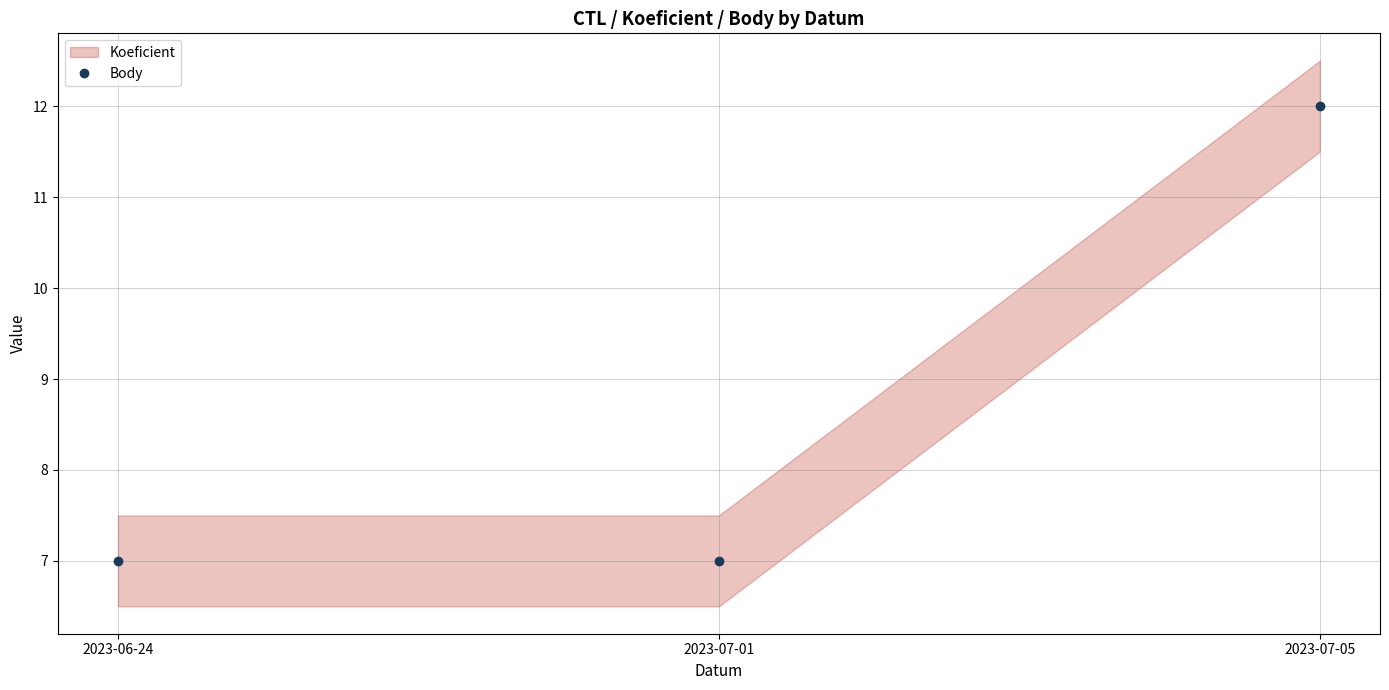

List the labels in order of value, smallest first.

2023-06-24, 2023-07-01, 2023-07-05